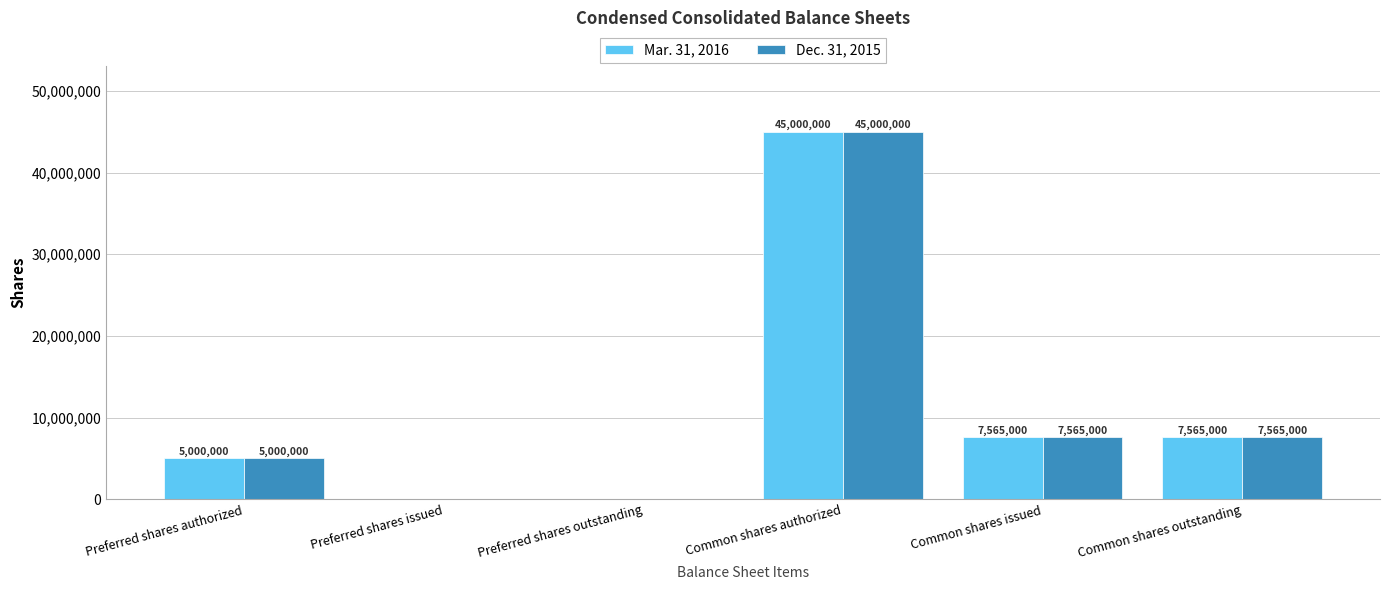

Is it true that Dec. 31, 2015 equals 27708145 at Preferred shares outstanding?

False